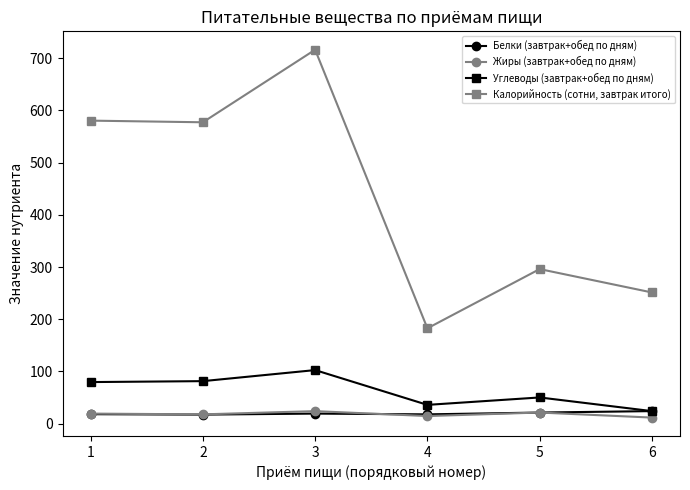

At how many categories does at least one series exceed 596?

1